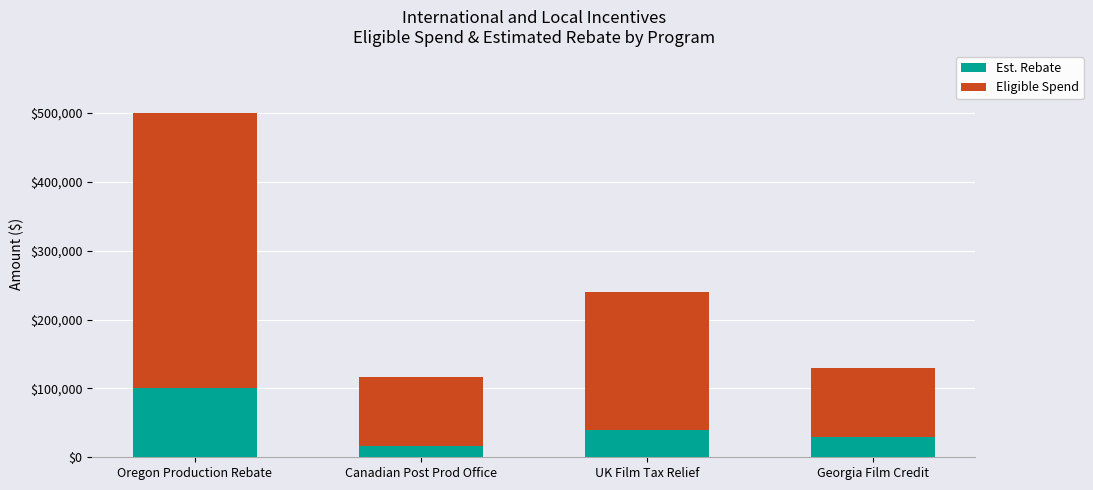

True or false: Est. Rebate has a value of 40000 at UK Film Tax Relief.

True